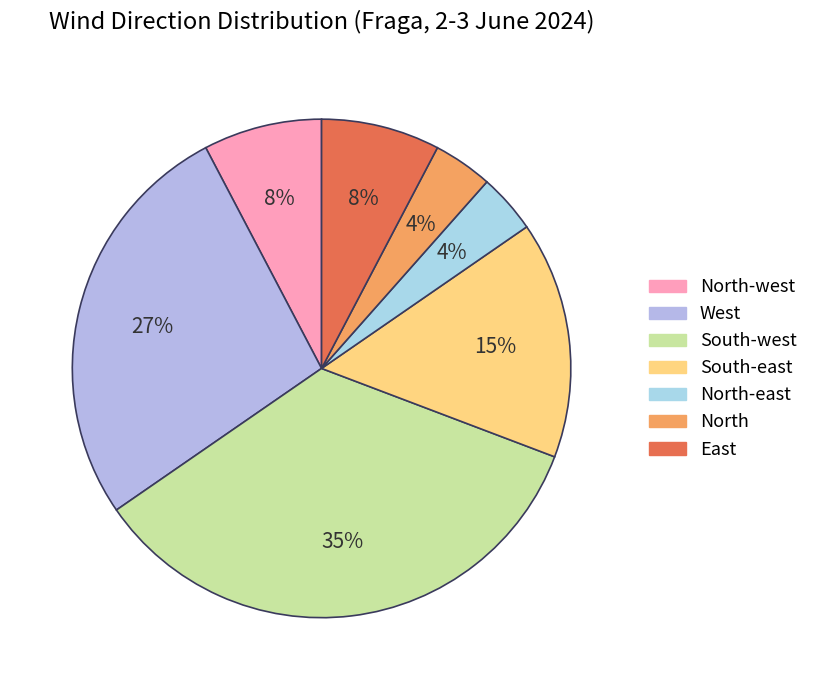

The South-east slice represents 15% of the pie. True or false?

True